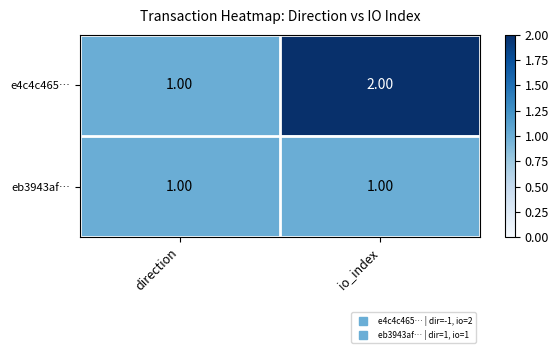

Between direction and io_index, which series saw the biggest shift?

e4c4c465…